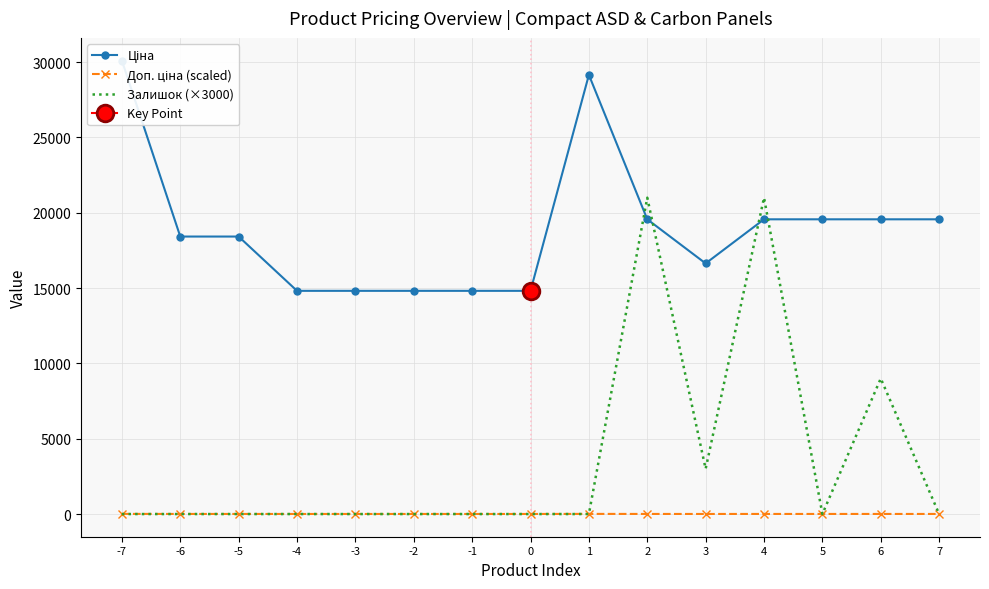

What is the greatest value displayed?

30102.8